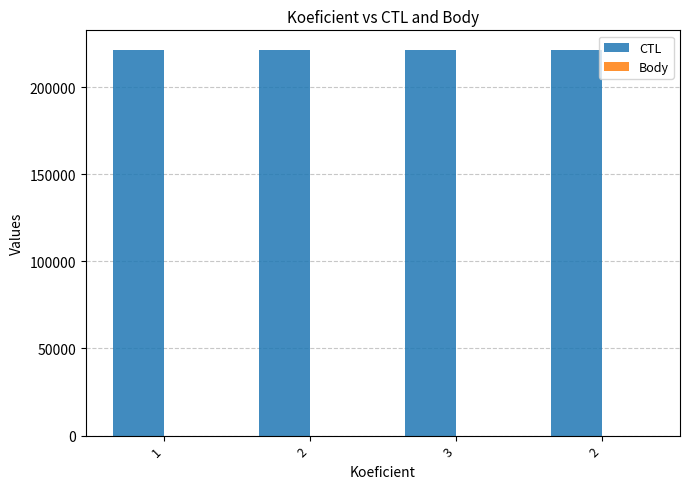

Which series has the largest total across all categories?

CTL